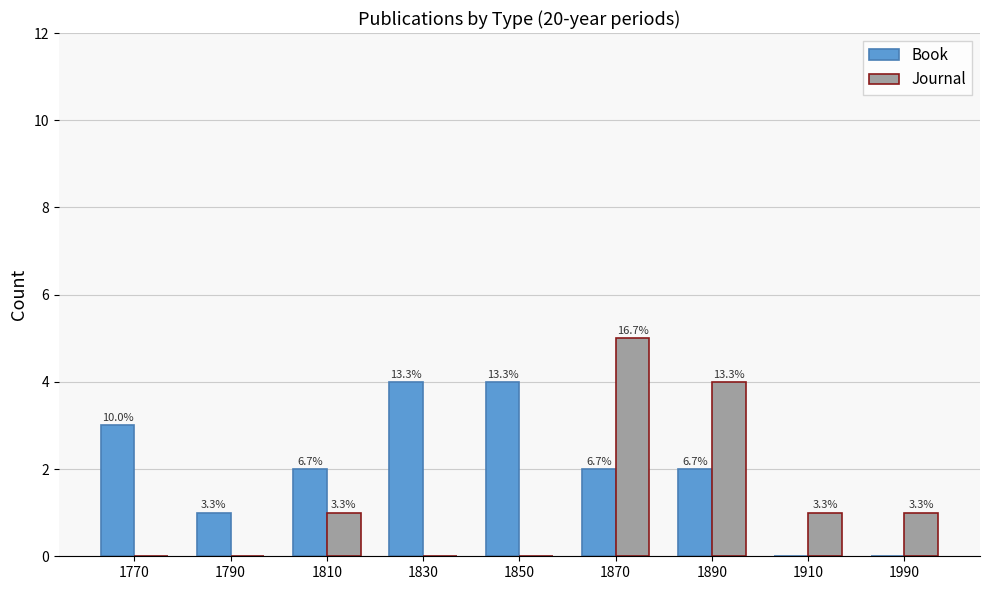

What is the sum of the Book values at 1850 and 1810?

6